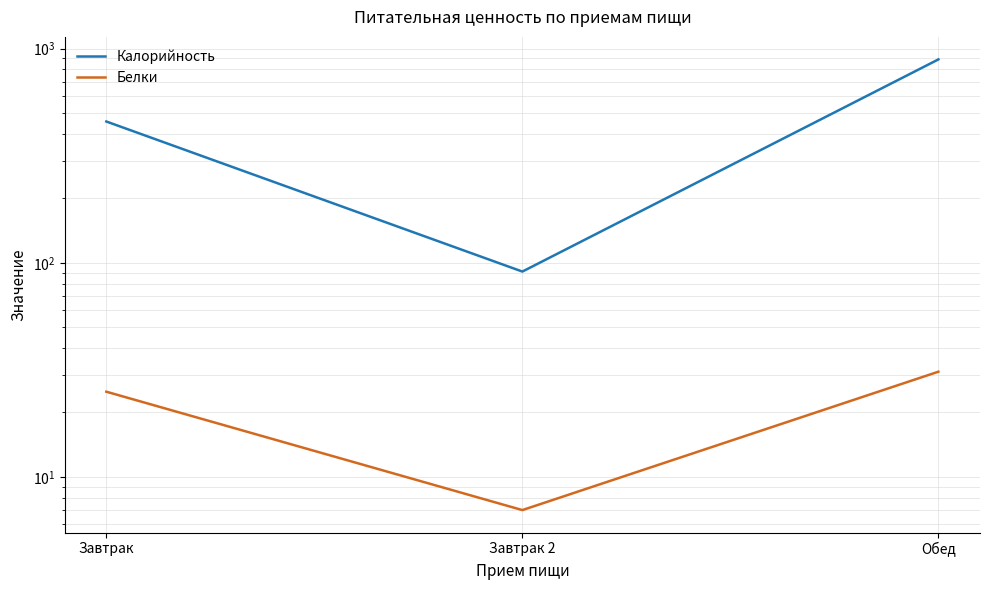

Is it true that Белки equals 9 at Обед?

False